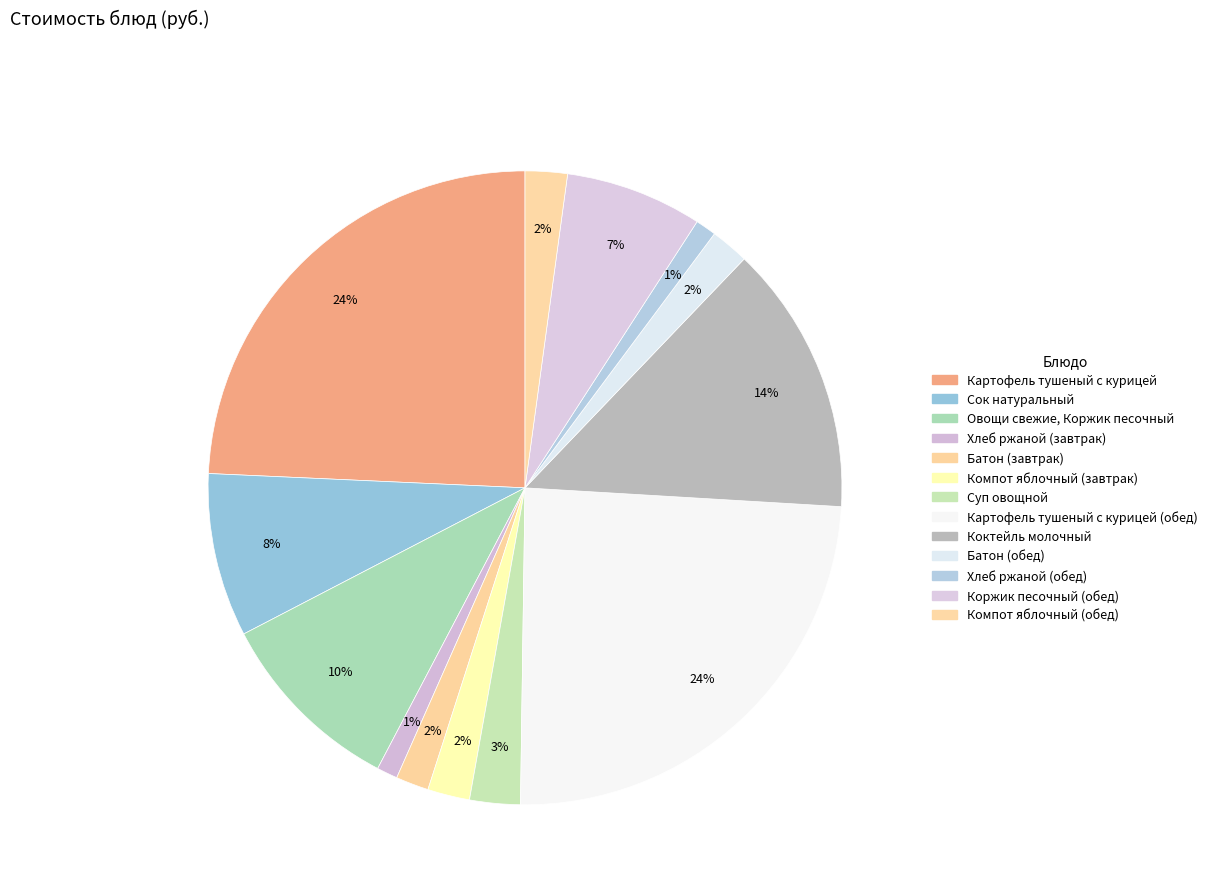

How many slices are in this pie chart?

13